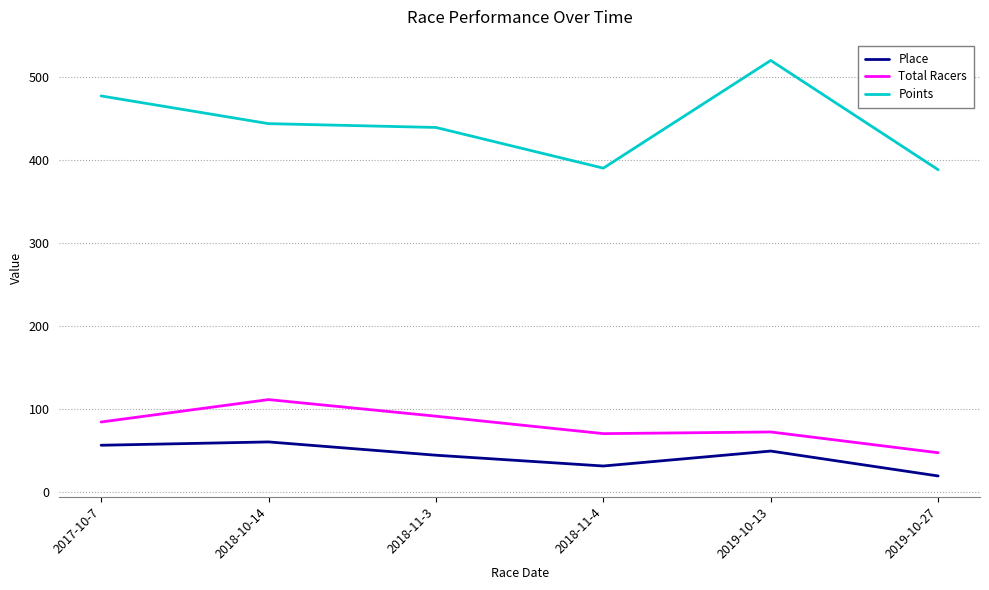

At which category is the sum across all series the highest?

2019-10-13